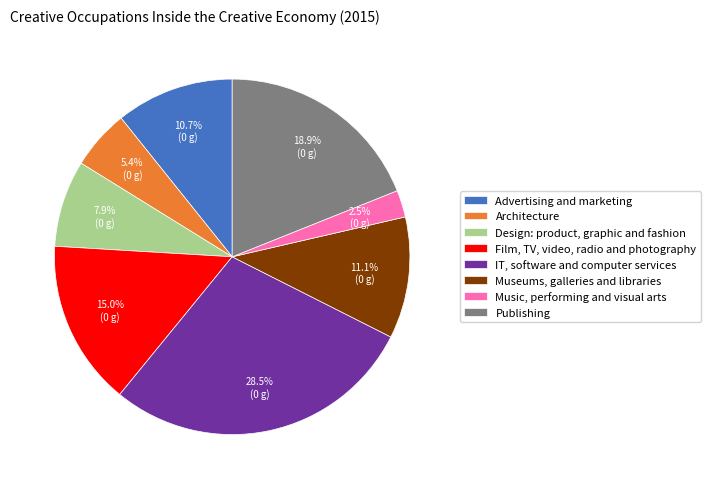

What percentage is the Design: product, graphic and fashion slice, to the nearest percent?

8%